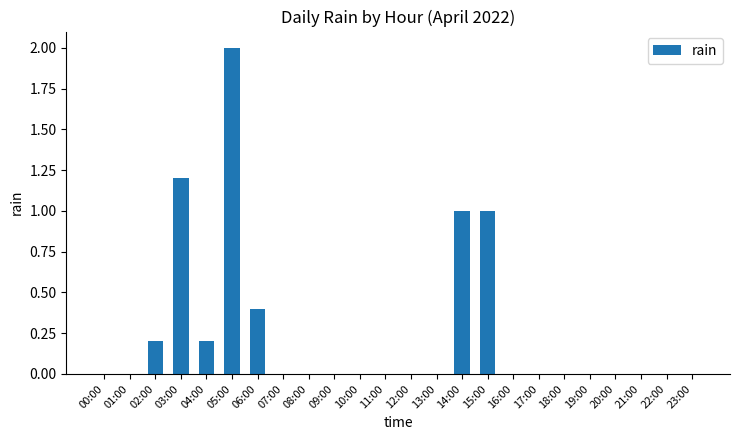

How many distinct data groups are displayed?

1